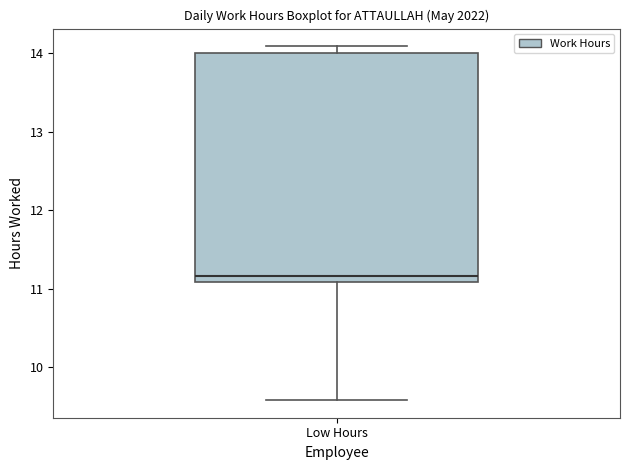

Read this box plot against the y-axis: the position of the median line, the range covered by the box, and the ends of both whiskers. The values are not printed on the chart, so give them approximately, as read against the axis.

median 11.2, box 11.1 to 14.0, whiskers 9.6 to 14.1